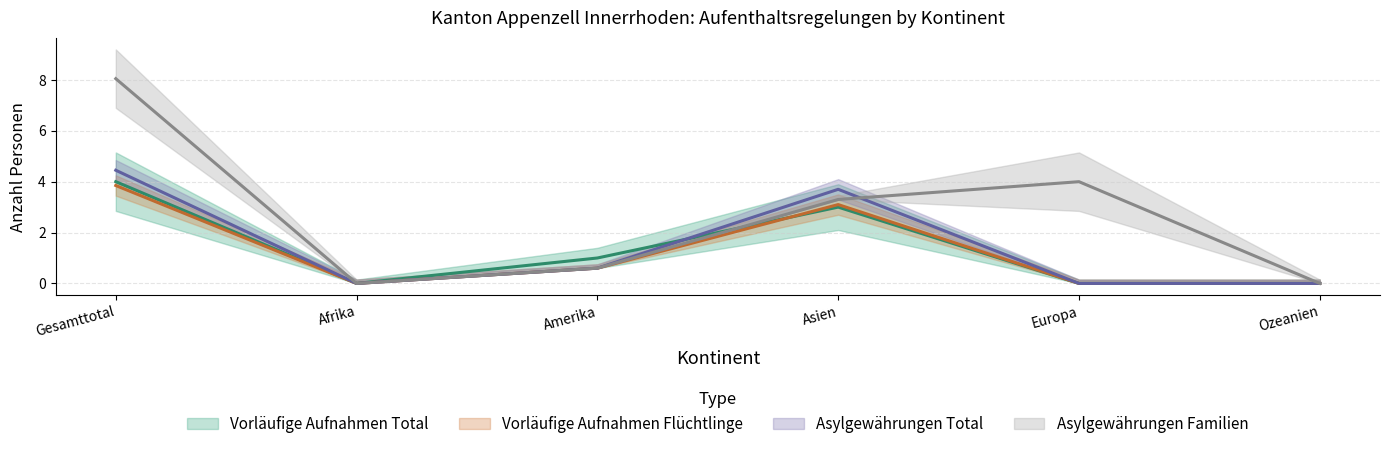

Does the chart have visible grid lines?

Yes